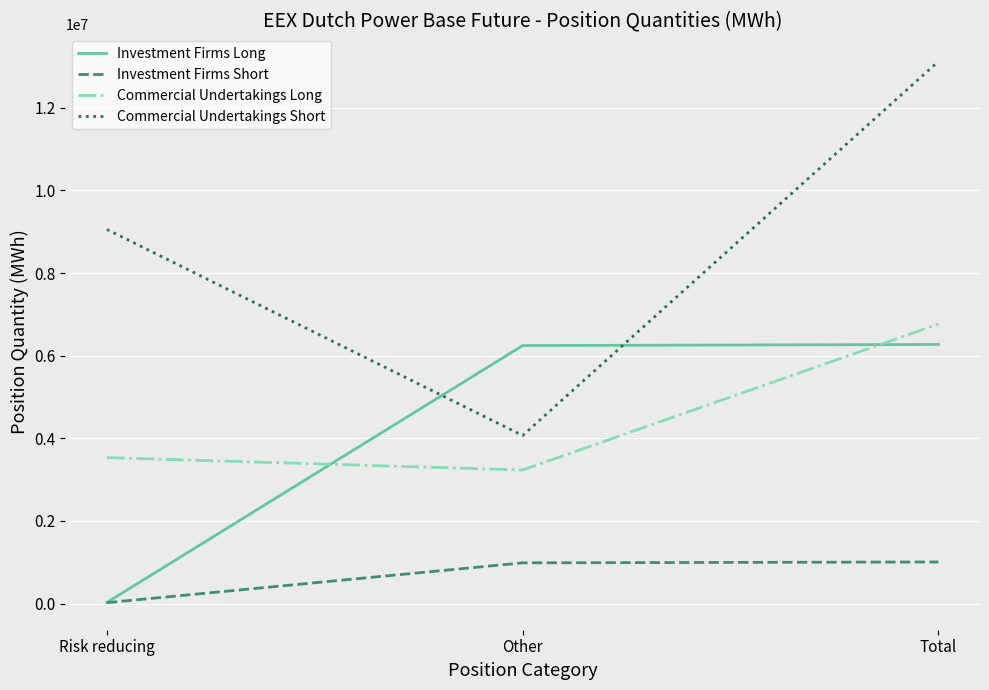

The Commercial Undertakings Short series shows 3198738 at Risk reducing. True or false?

False